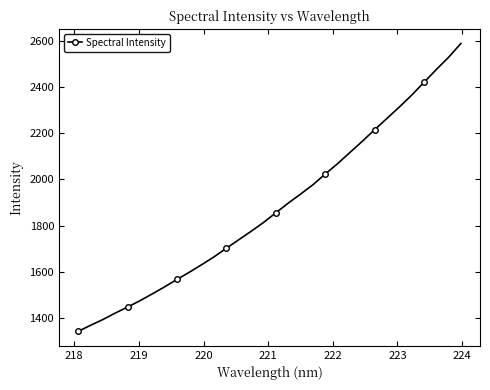

What is the value of the 15th point from the left?

1775.6